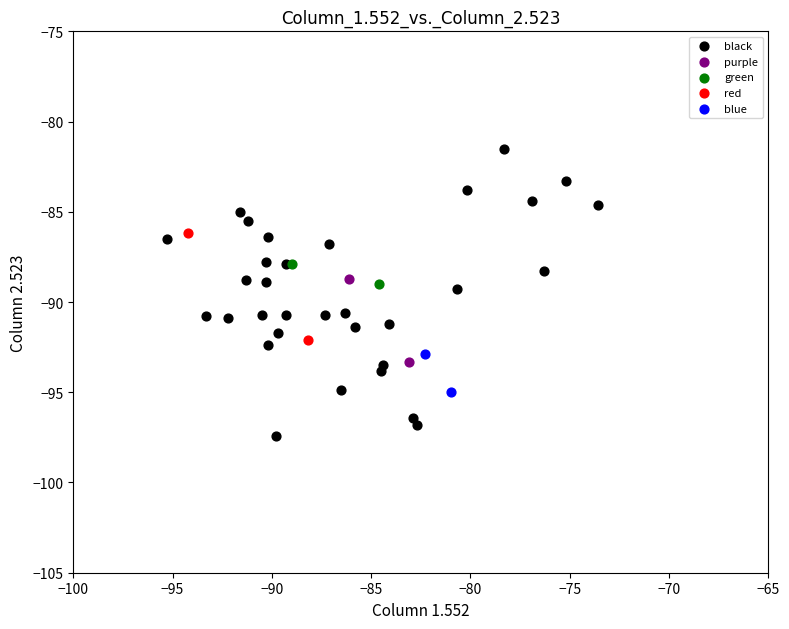

Which series contains the lowest Y value?

black